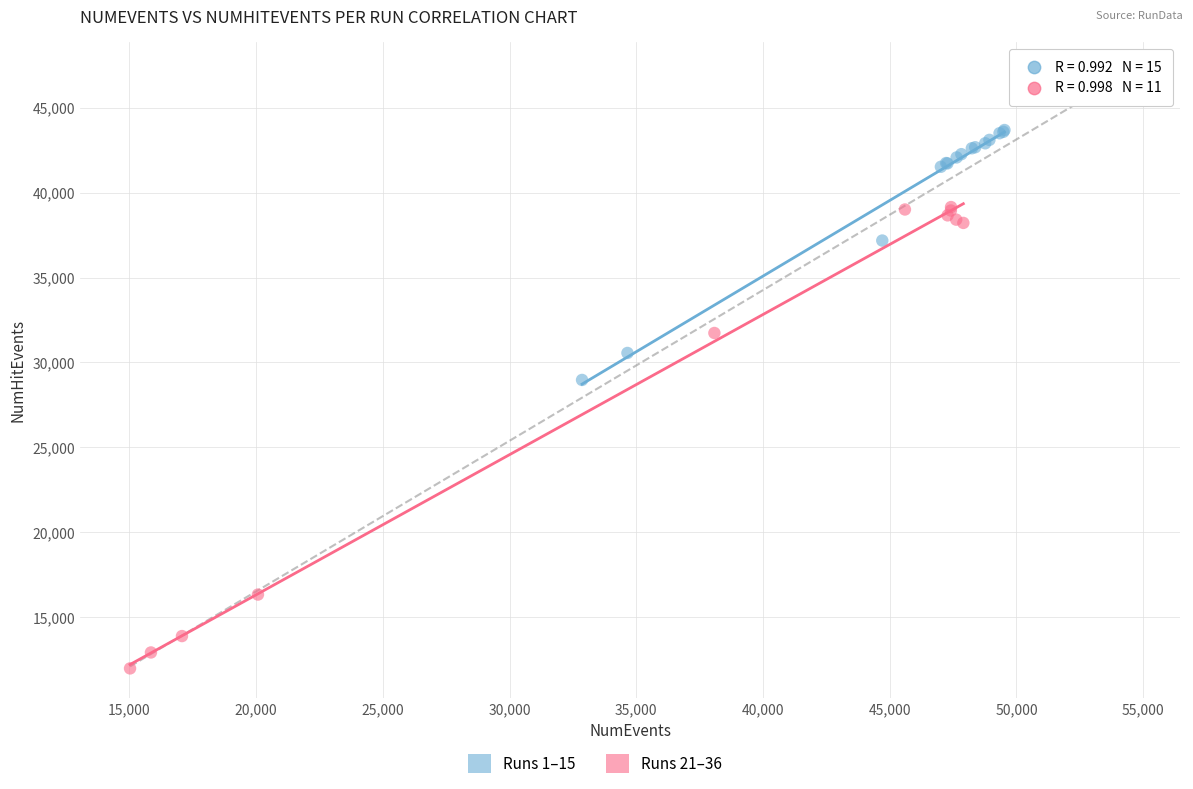

Which series has the widest spread of Y values?

Runs 21–36